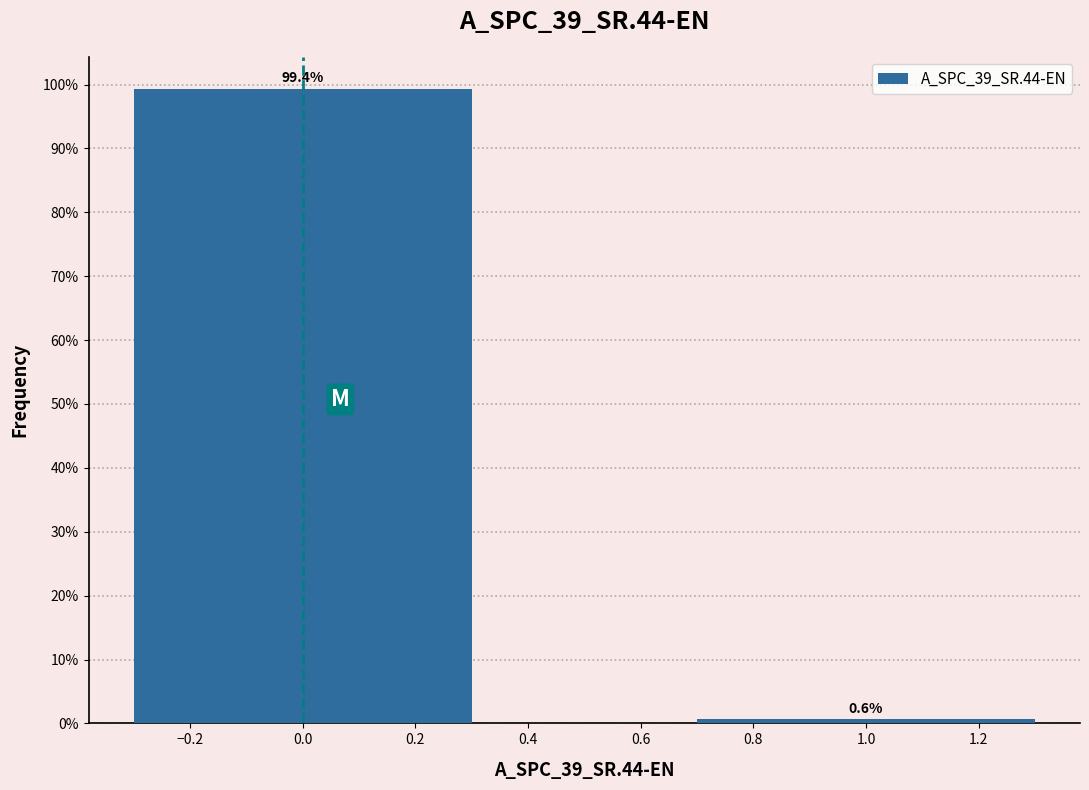

Reading left to right, extract all data points from this chart.

0.0=99.4	1.0=0.6